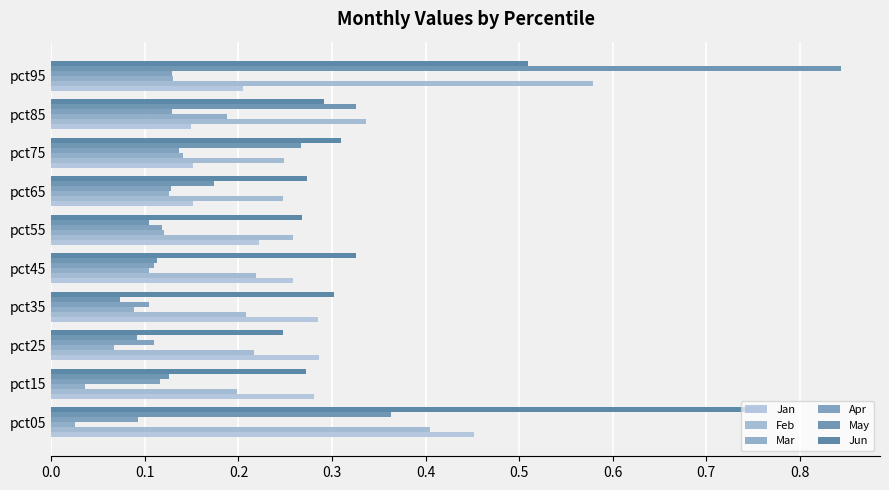

How many categories are shown in the chart?

10